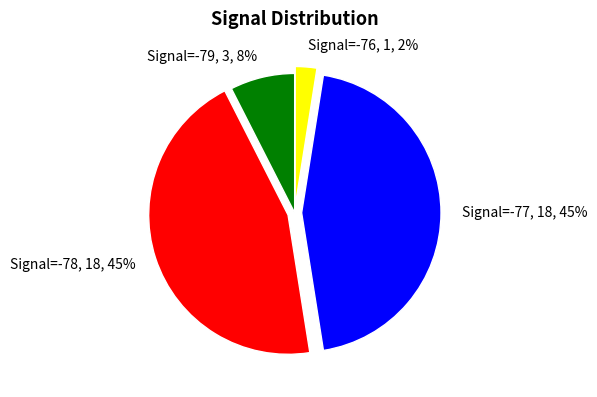

Which has a higher value, Signal=-76, 1, 2% or Signal=-78, 18, 45%?

Signal=-78, 18, 45%